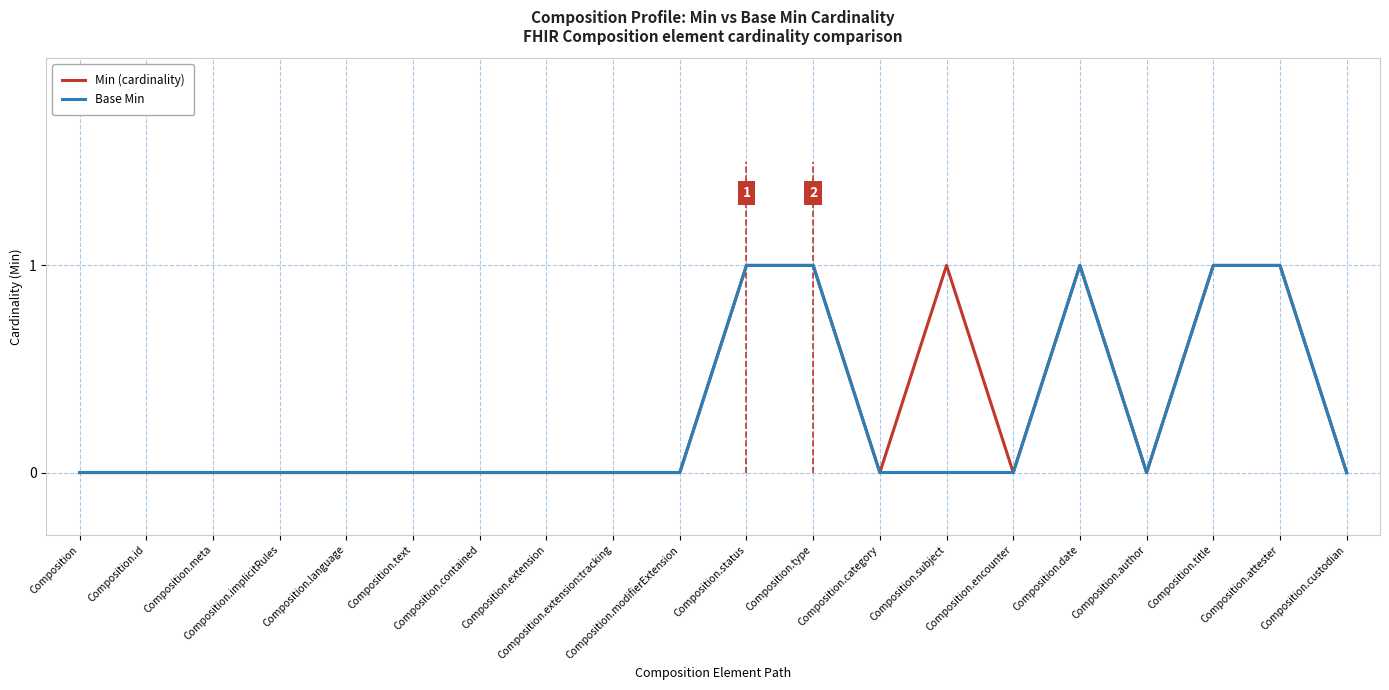

Which series has the largest total across all categories?

Min (cardinality)